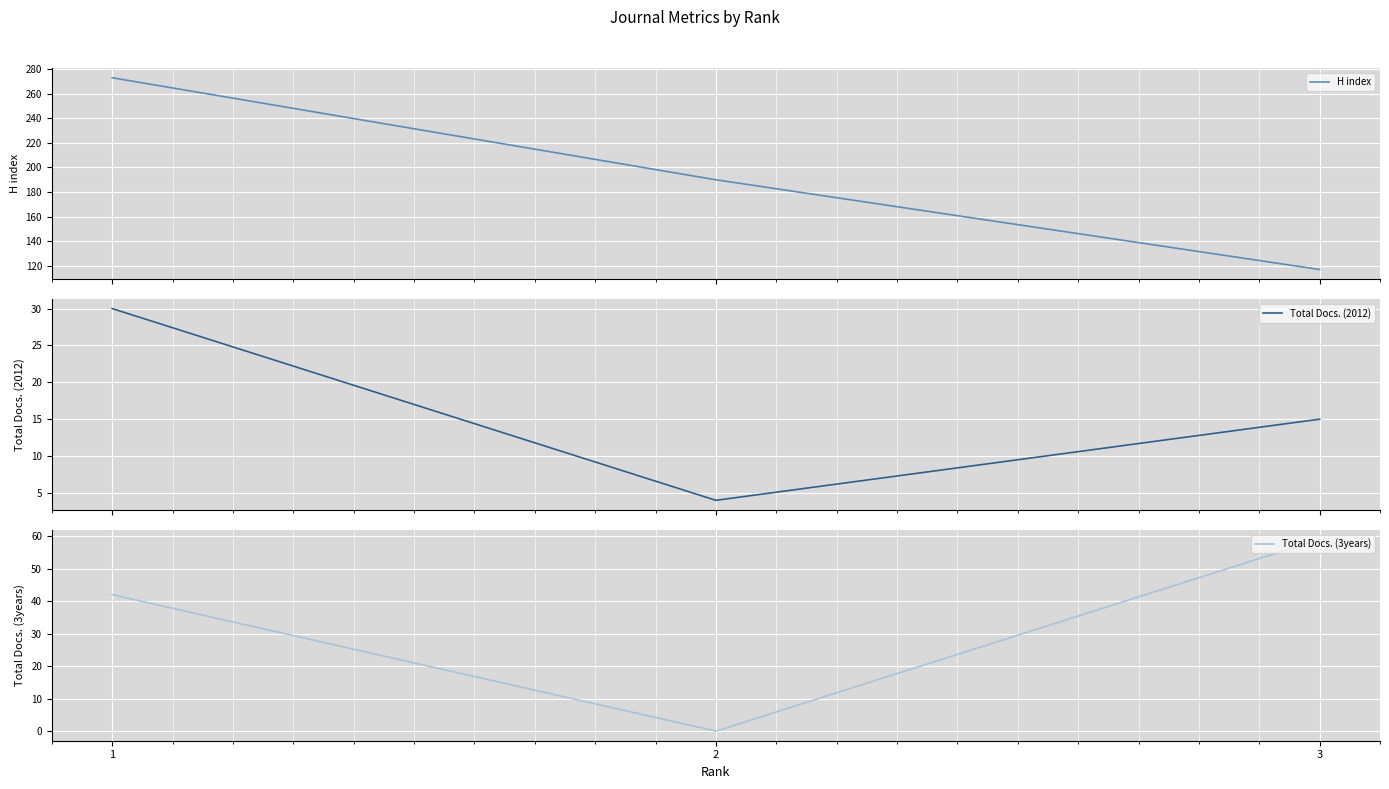

The H index series shows 274 at 2. True or false?

False